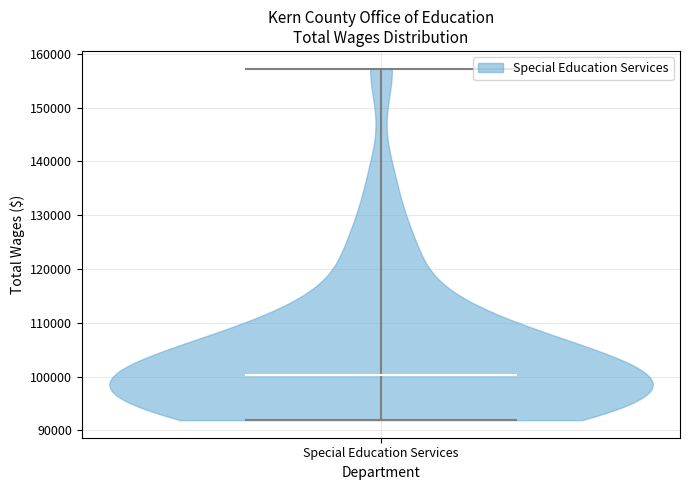

Read this violin plot against the y-axis: where its median line is, and the lowest and highest points the violin reaches. The values are not printed on the chart, so give them approximately, as read against the axis.

median line 100000, lowest point 92000, highest point 157000